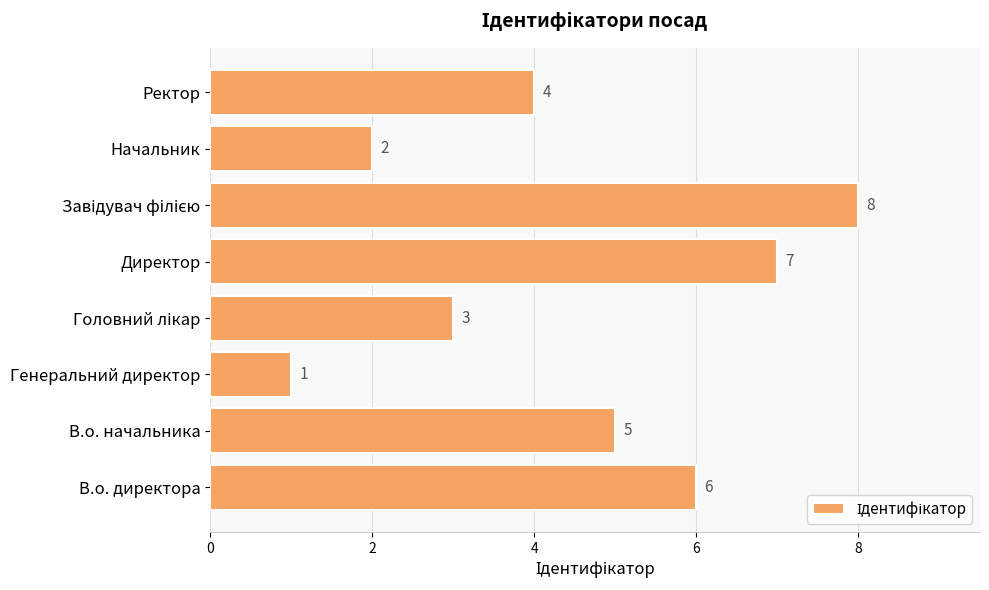

How many data points does each series have?

8